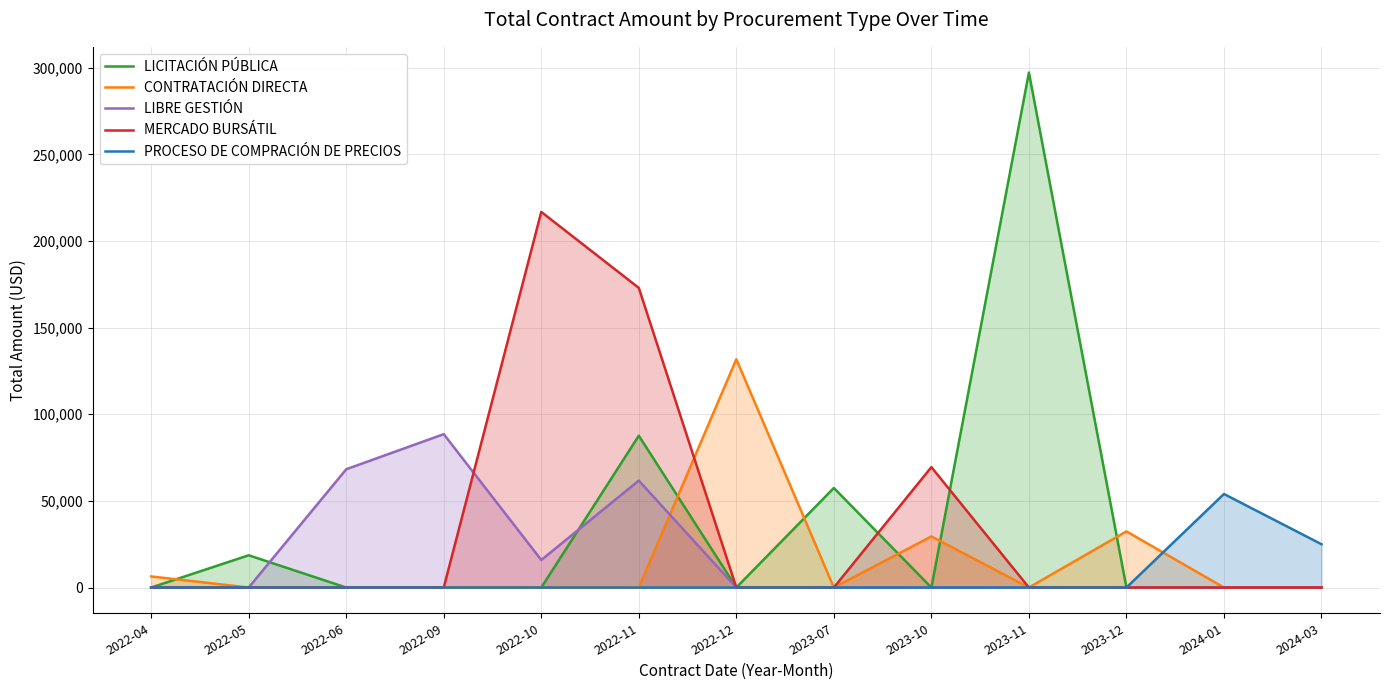

Which has a higher value, 2022-11 or 2022-12?

2022-11